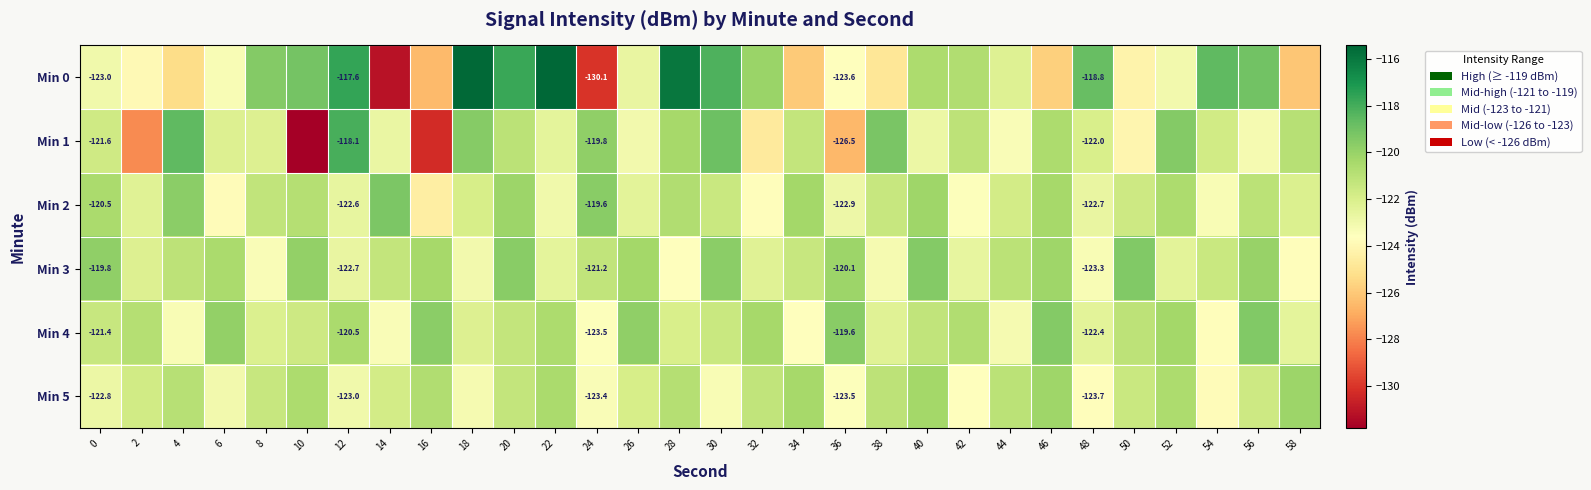

What is the difference between the Min 4 values at 44 and 52?

2.9